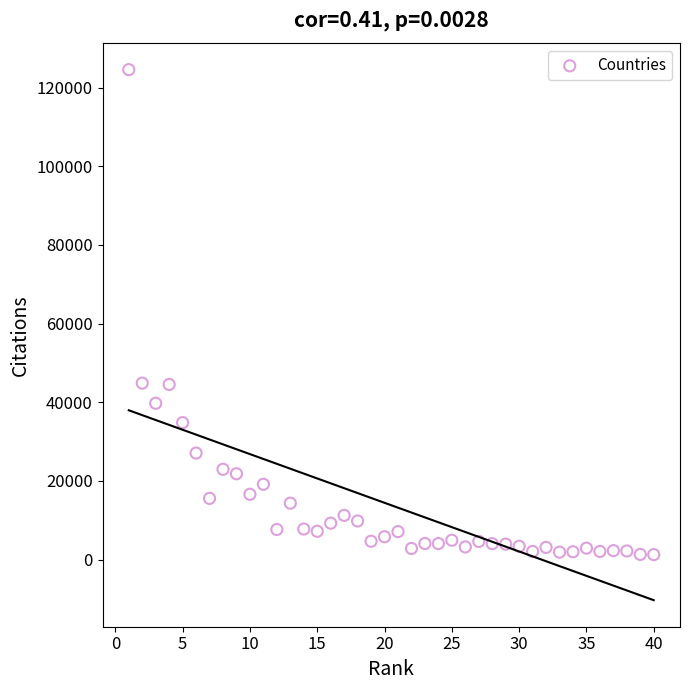

What is the range of Y values (max minus min)?

123328